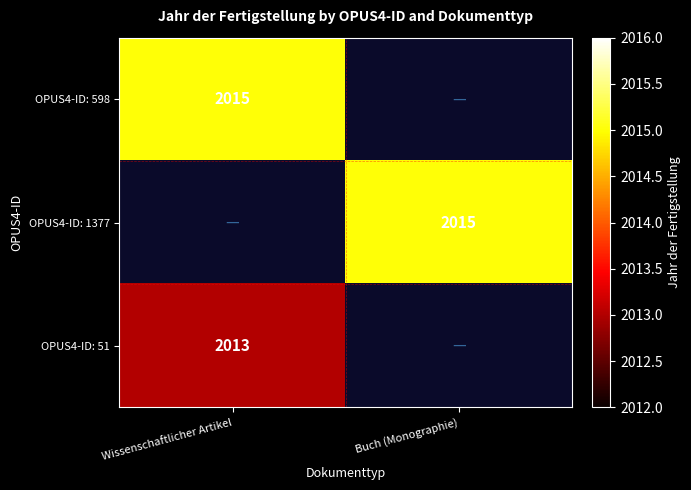

Is it true that OPUS4-ID: 598 equals 2015 at Wissenschaftlicher Artikel?

True